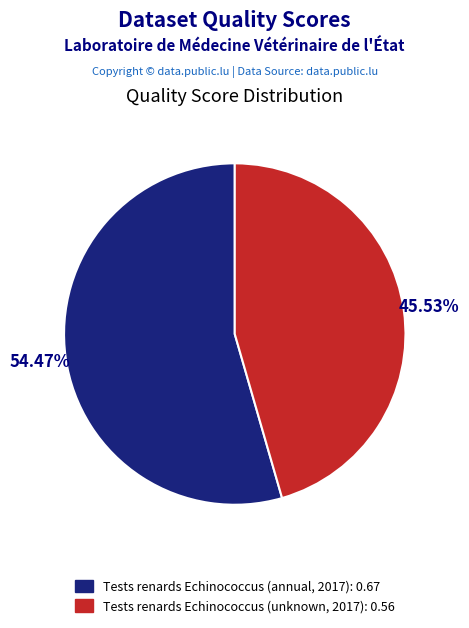

What percentage is the Tests renards Echinococcus (annual, 2017) slice, to the nearest percent?

54%